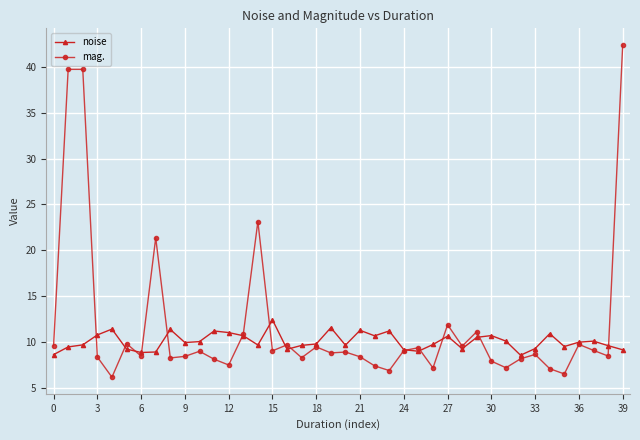

In mag., how many points are lower than both neighbors (excluding endpoints)?

13